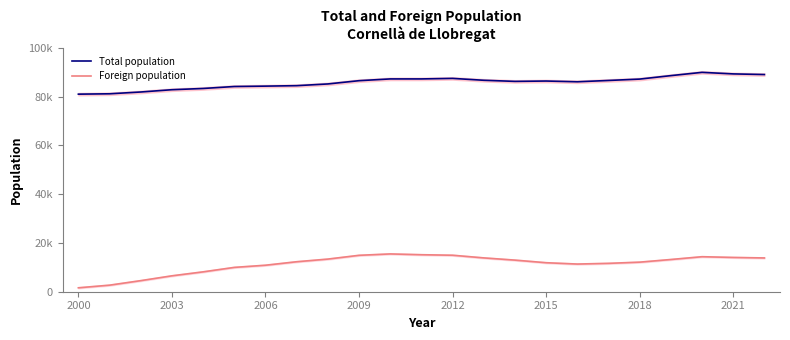

Reading left to right, transcribe all the data shown in this chart.

Total population: 80998	81145	81881	82817	83327	84131	84289	84477	85180	86519	87240	87243	87458	86687	86234	86376	86072	86610	87173	88592	89936	89300	89039
Foreign population: 1613	2694	4547	6525	8151	9978	10867	12297	13383	14929	15498	15171	14961	13870	12959	11893	11348	11635	12127	13212	14356	14055	13847